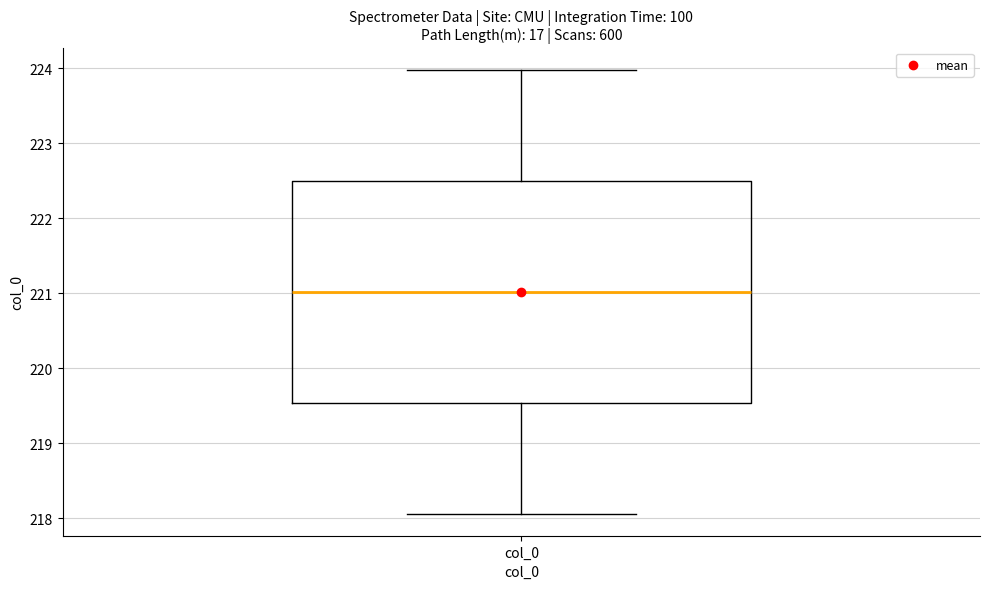

Transcribe this box plot: give where the median line is, the range the box spans, and where the two whiskers end, as read against the y-axis. The values are not printed on the chart, so give them approximately, as read against the axis.

median 221.0, box 219.5 to 222.5, whiskers 218.1 to 224.0